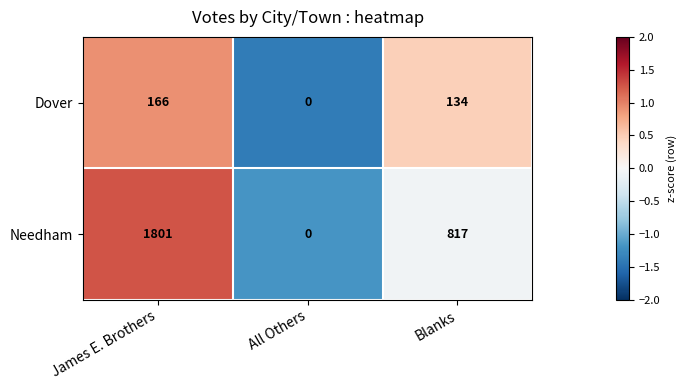

What is the average value of the Dover series?

100